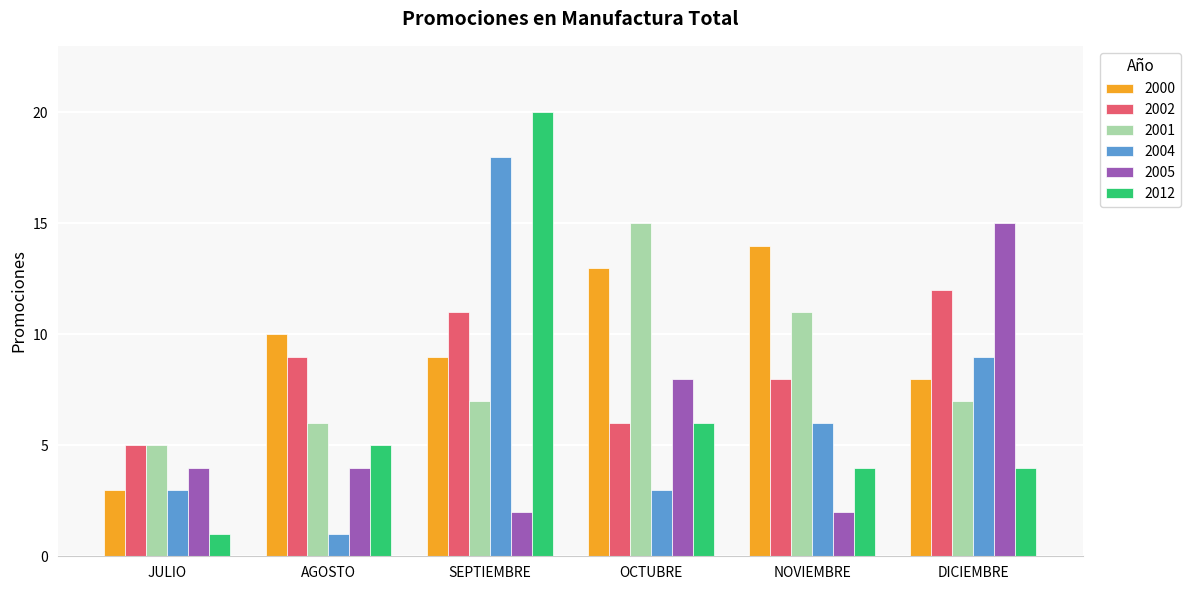

At which label does 2004 first exceed 6?

SEPTIEMBRE